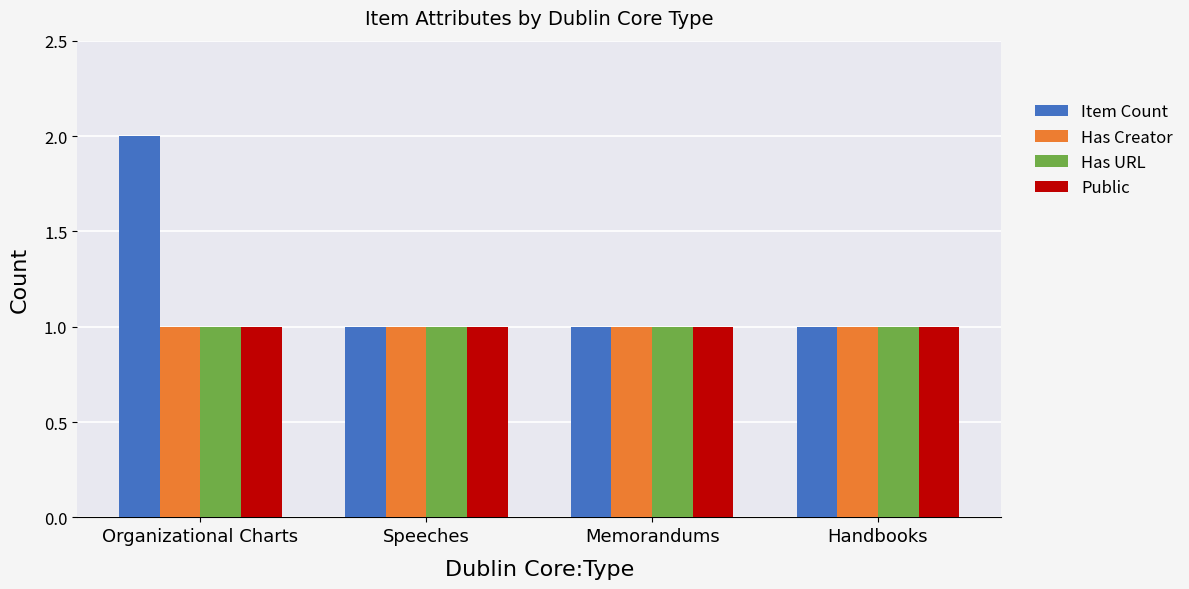

At which category is the sum across all series the highest?

Organizational Charts